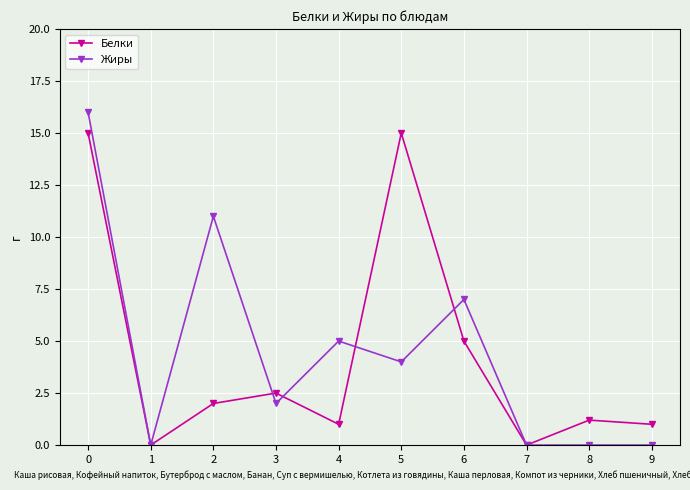

Which series has the largest total across all categories?

Жиры